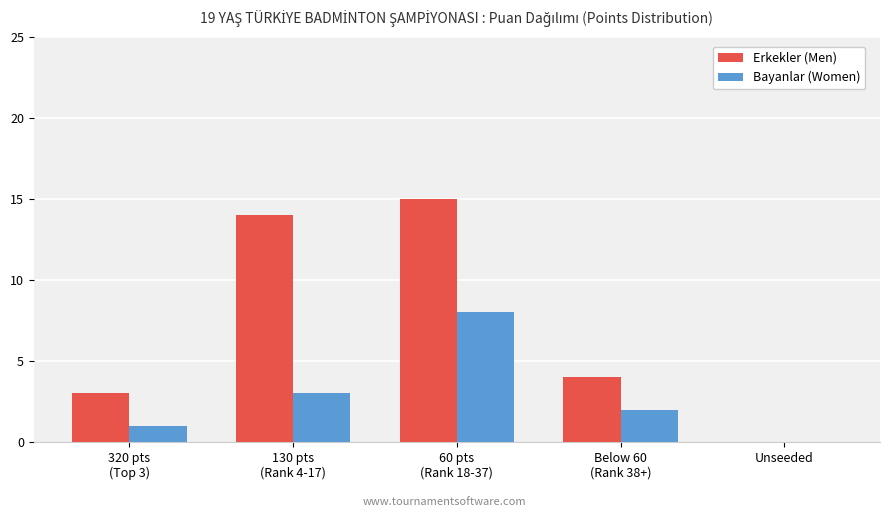

How many Bayanlar (Women) values are between 1 and 3?

3